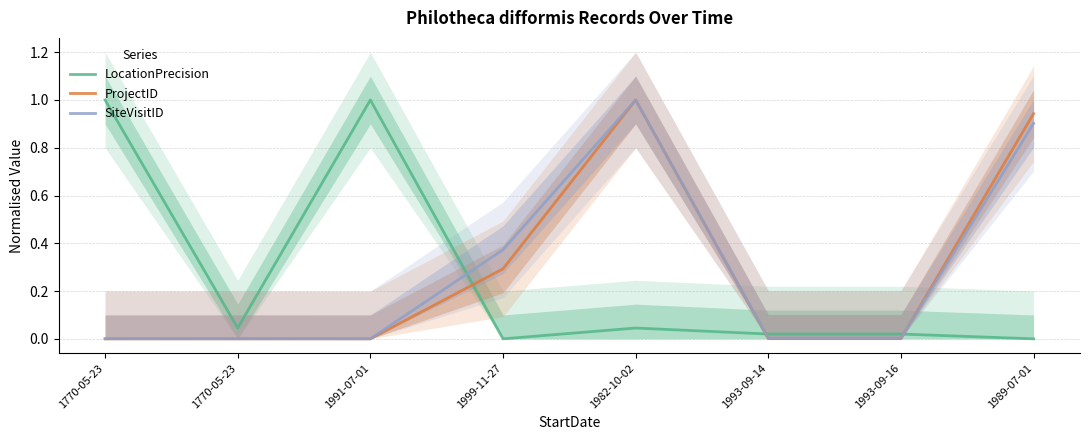

Rank the series by their maximum value, from lowest to highest.

ProjectID, LocationPrecision, SiteVisitID